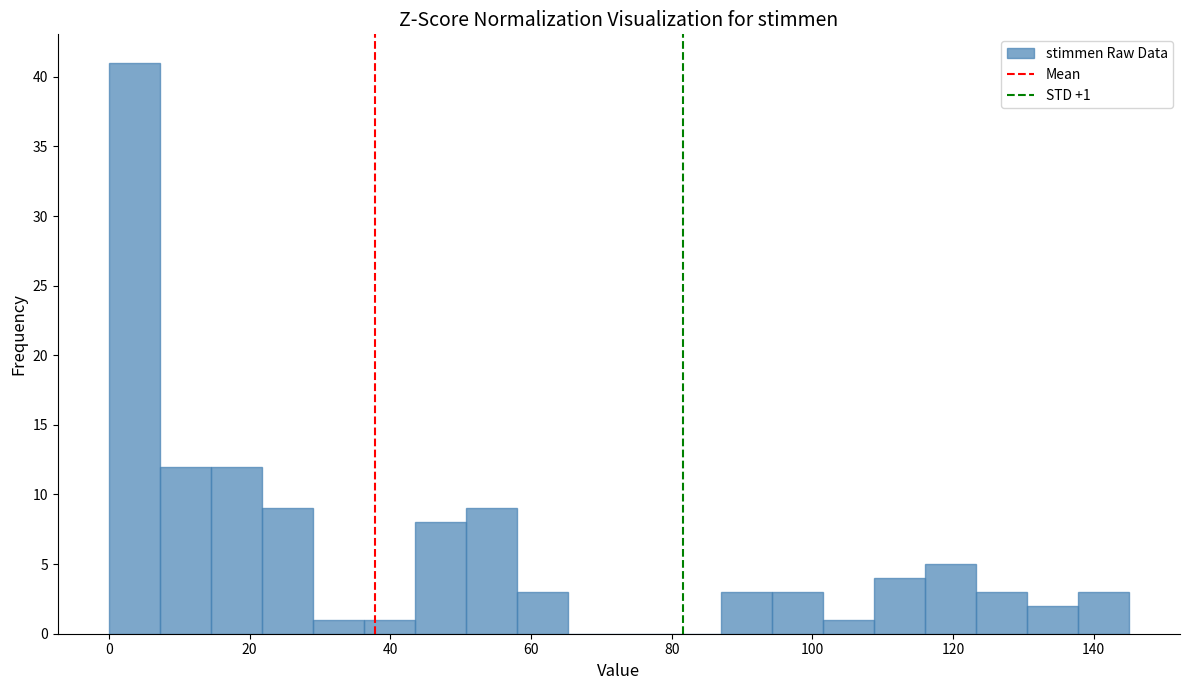

Read against the x-axis, roughly where is the centre of the tallest bar?

4